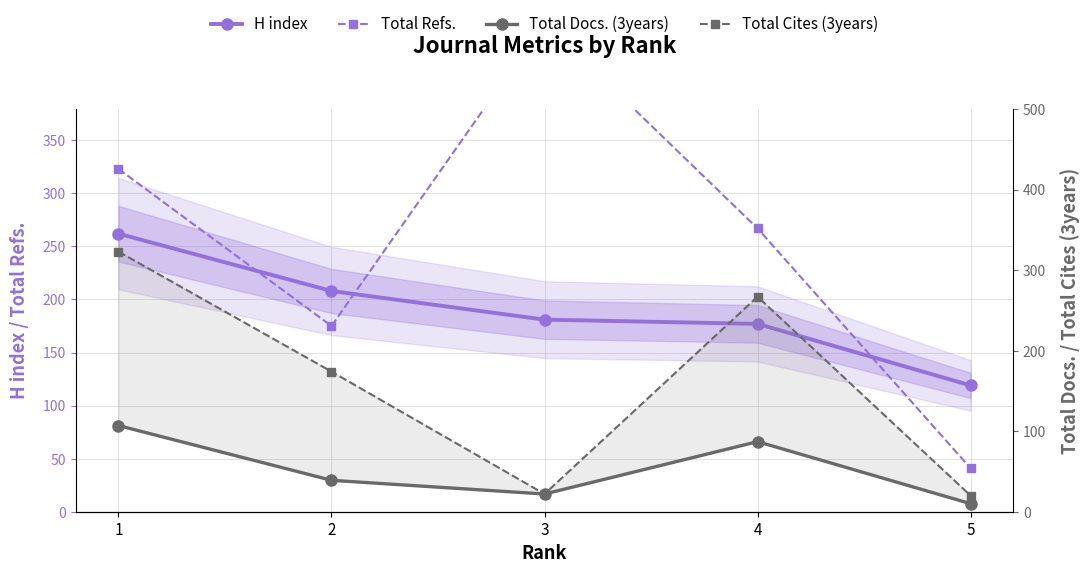

At how many categories does at least one series exceed 37?

5